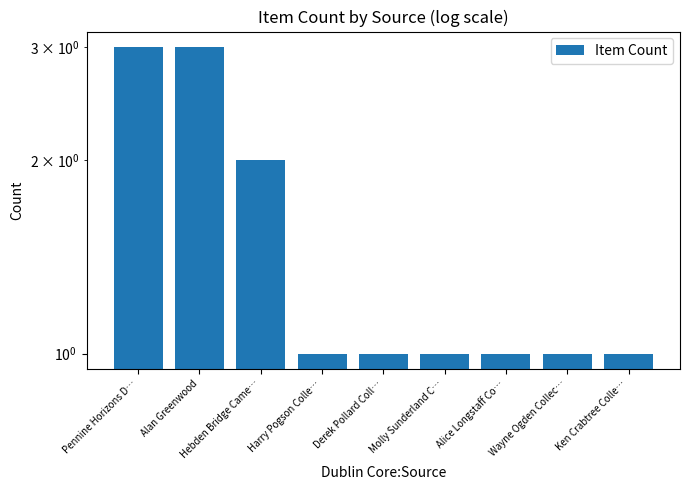

What is the label of the 9th bar from the left?

Ken Crabtree Colle…